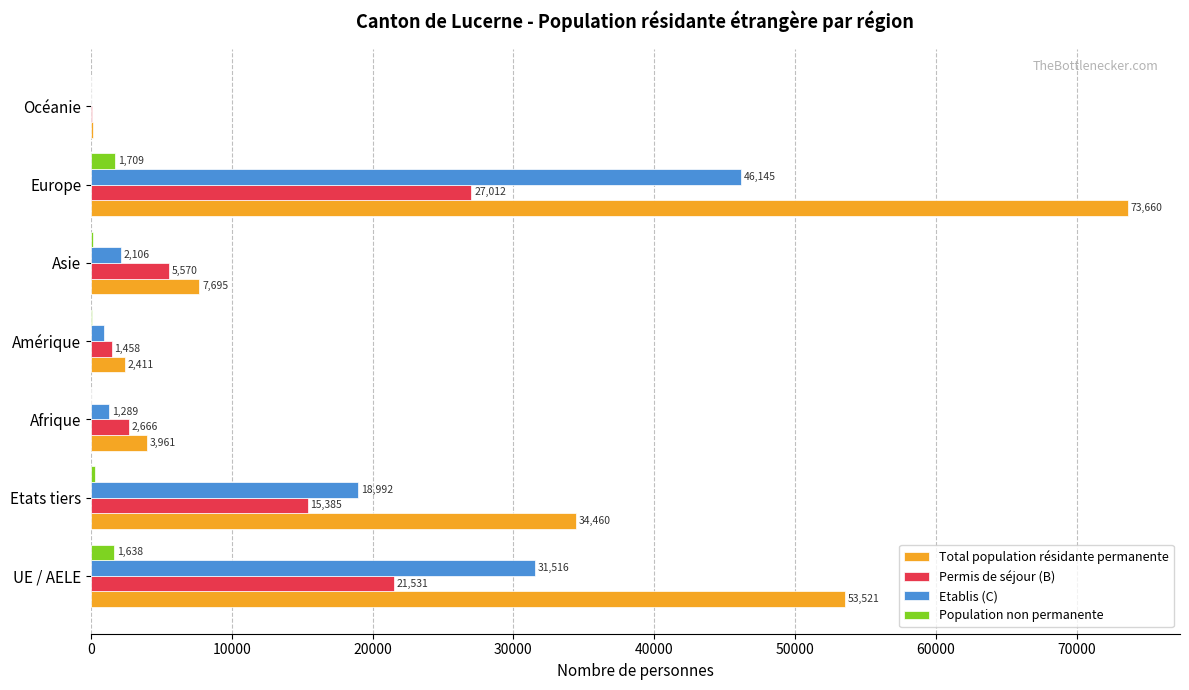

Which series has the largest total across all categories?

Total population résidante permanente